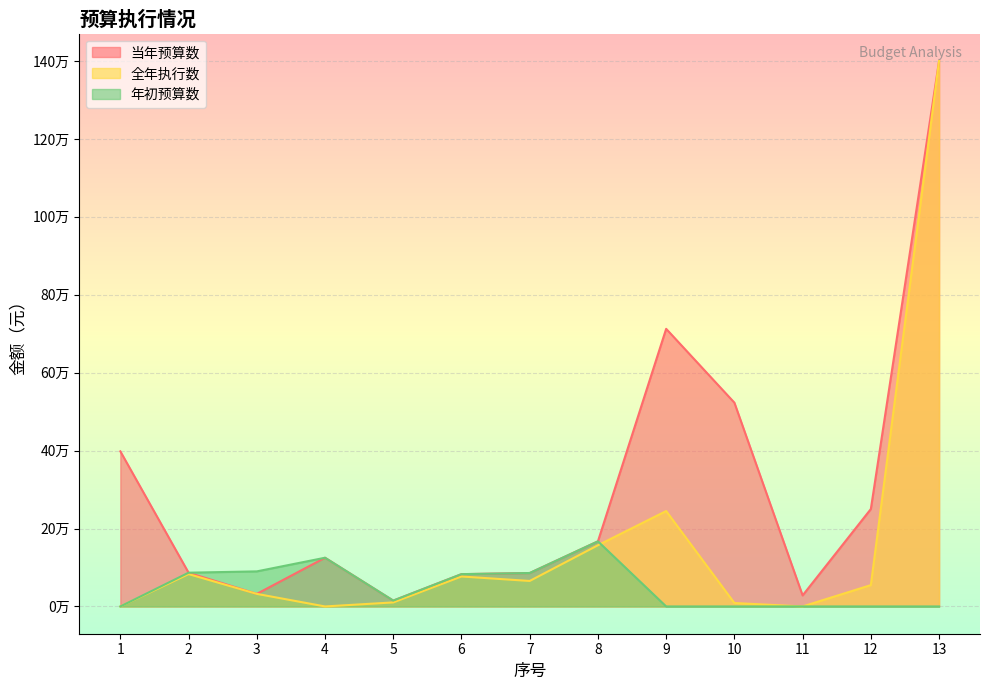

What is the highest value of the 当年预算数 series?

1400000.0